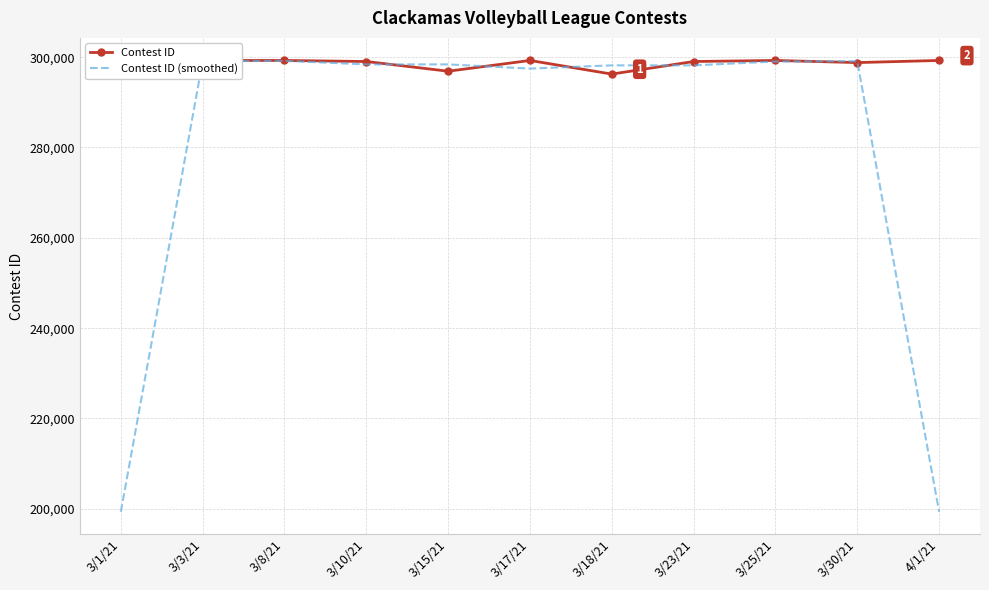

The value of Contest ID (smoothed) at 3/8/21 is 299187.0. True or false?

True